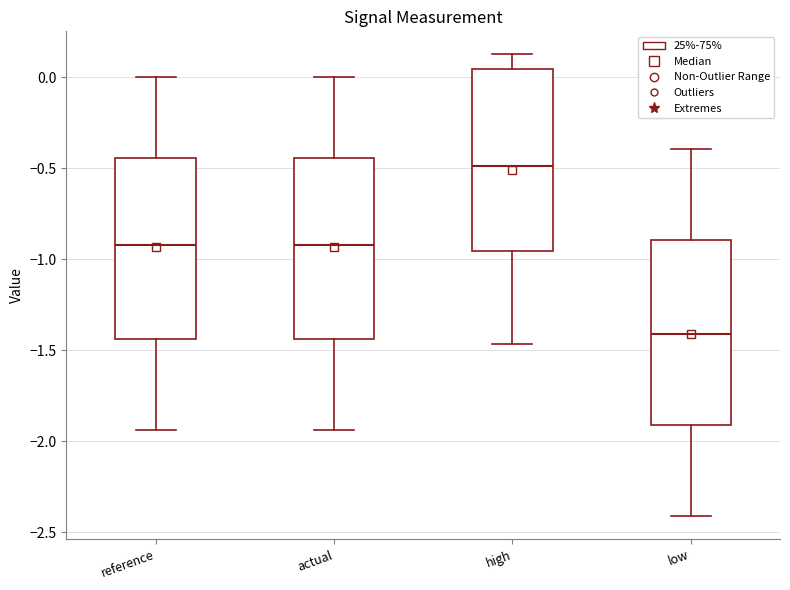

Where does the upper whisker of the box for actual end on the y-axis? The values are not printed on the chart, so give them approximately, as read against the axis.

0.00